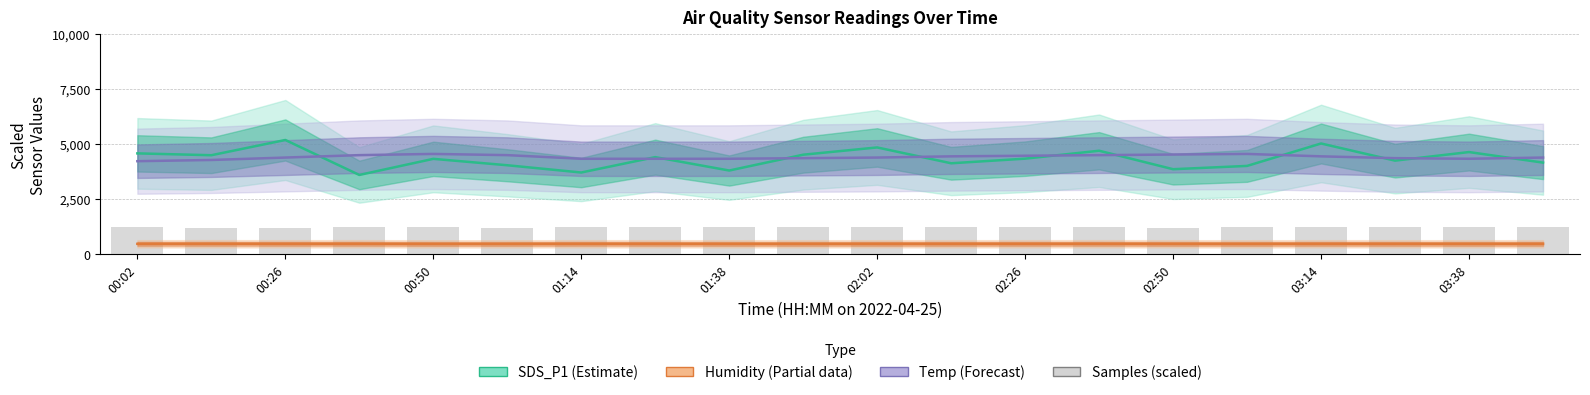

What is the sum of all Samples (scaled) values?

24636.1